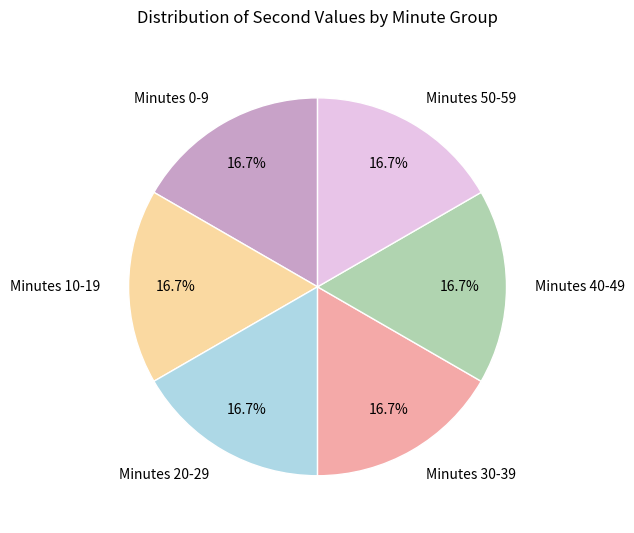

Combined, do Minutes 0-9 and Minutes 50-59 account for over 50%?

No